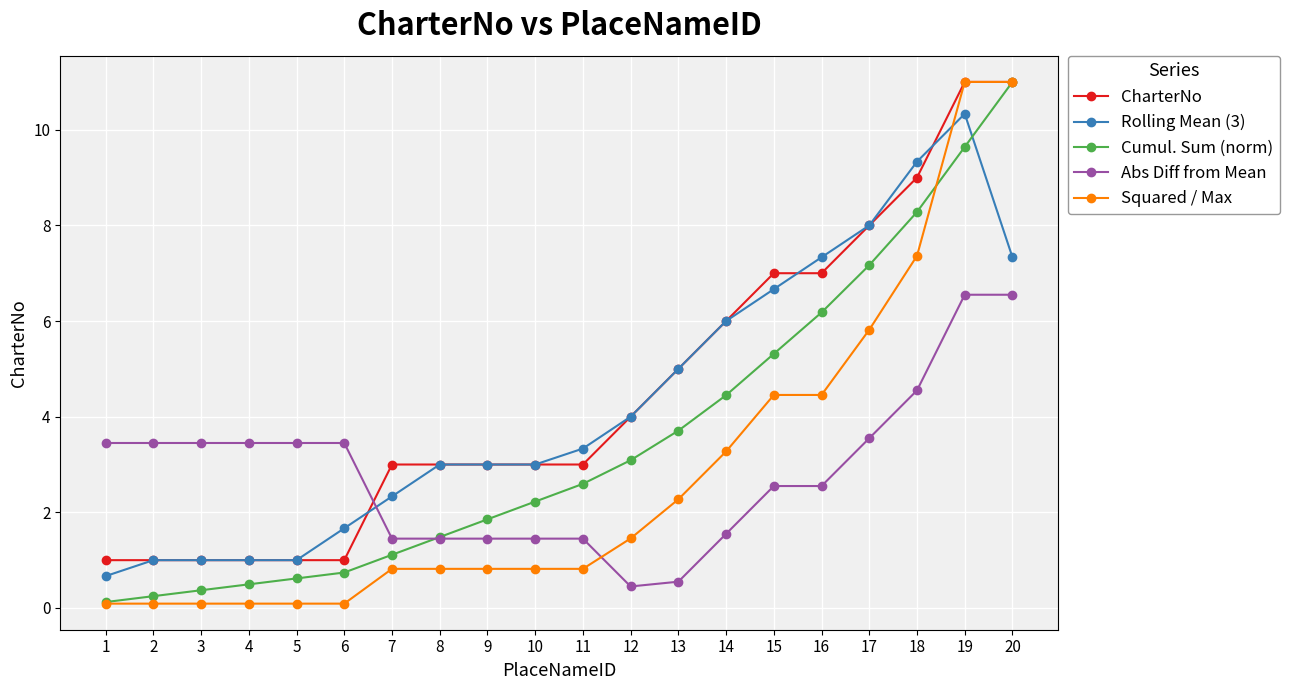

Is the value of Abs Diff from Mean at 13 greater than the value of Squared / Max at 17?

No